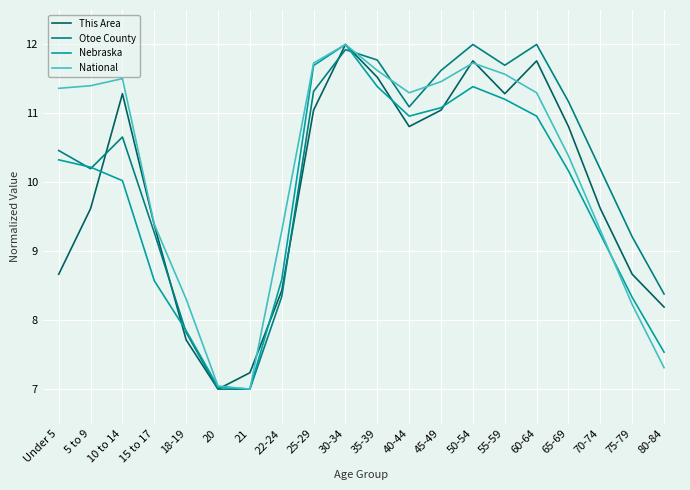

At which label does National reach its peak?

30-34